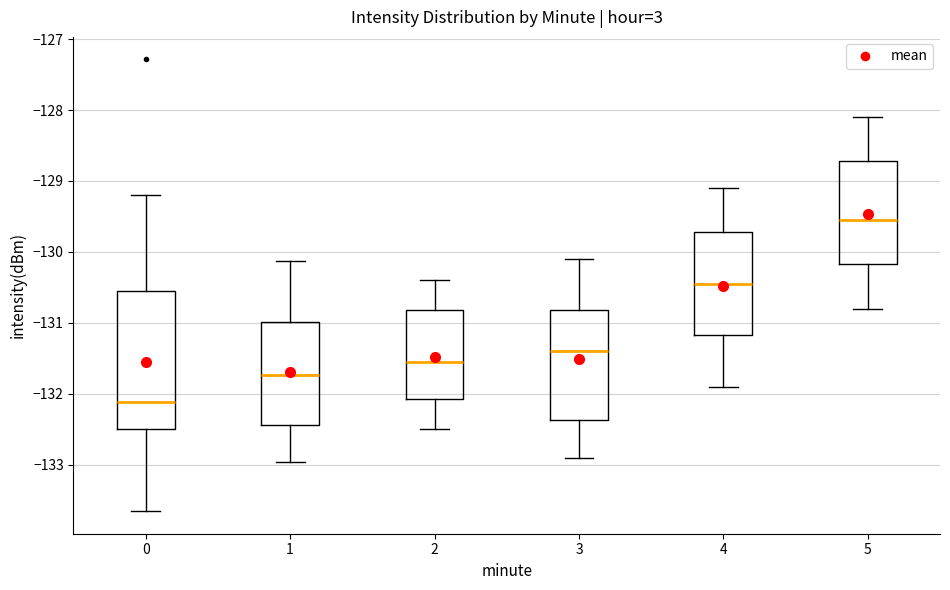

Where does the upper whisker of the box at x = 4 end on the y-axis? The values are not printed on the chart, so give them approximately, as read against the axis.

-129.1